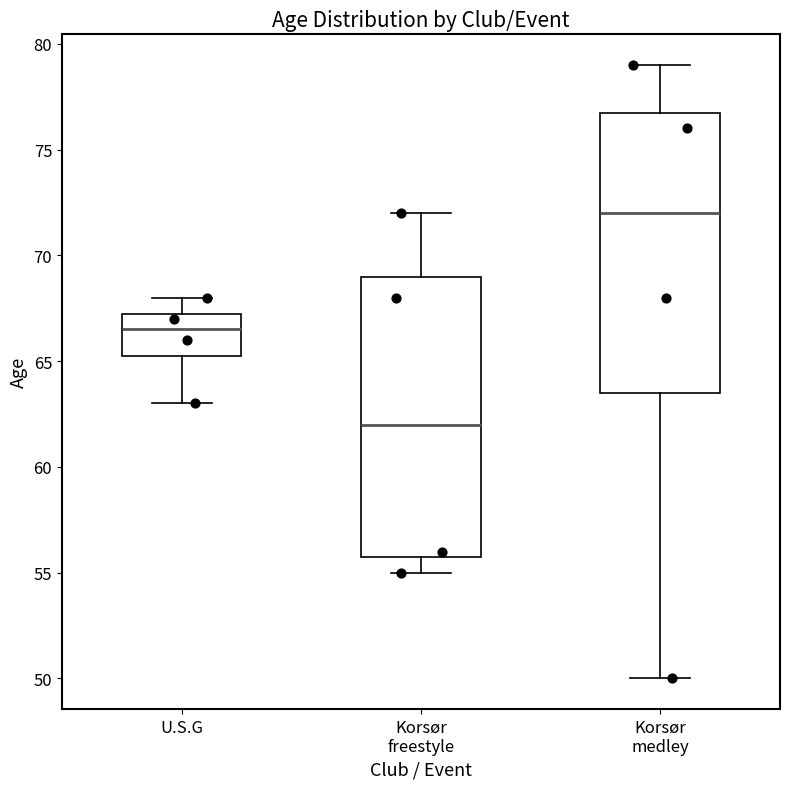

Reading left to right, read every box against the y-axis: the position of its median line, the range the box covers, and the ends of its whiskers. The values are not printed on the chart, so give them approximately, as read against the axis.

U.S.G: median 66.5, box 65.5 to 67.5, whiskers 63.0 to 68.0
Korsør freestyle: median 62.0, box 56.0 to 69.0, whiskers 55.0 to 72.0
Korsør medley: median 72.0, box 63.5 to 77.0, whiskers 50.0 to 79.0